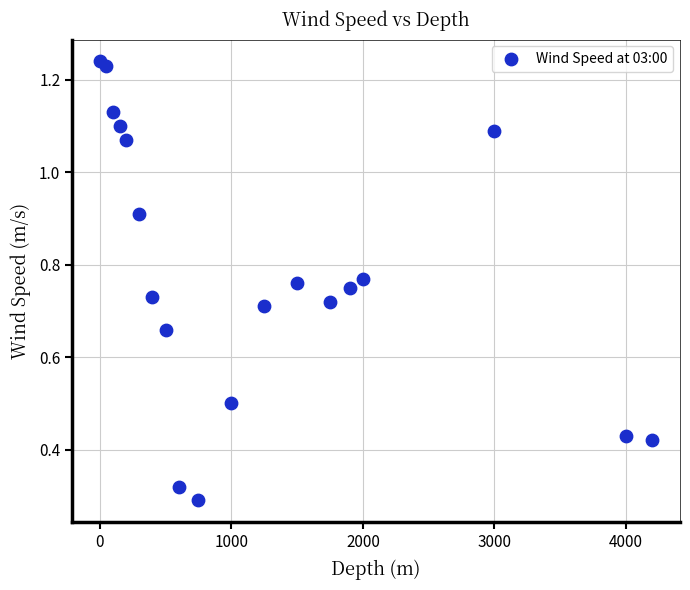

What is the range of X values (max minus min)?

4200.0